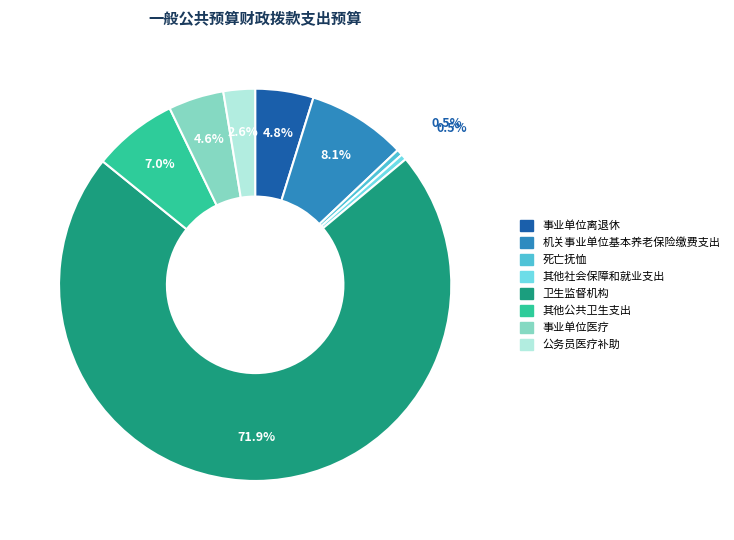

How many segments does this pie chart have?

8